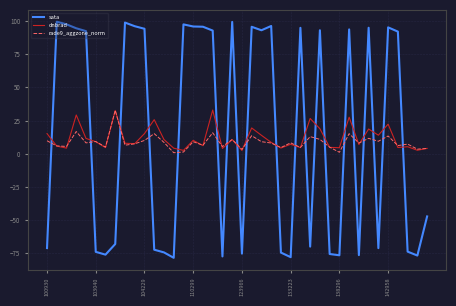

Which series ends up on top after the final intersection of sata and dnbrad?

dnbrad